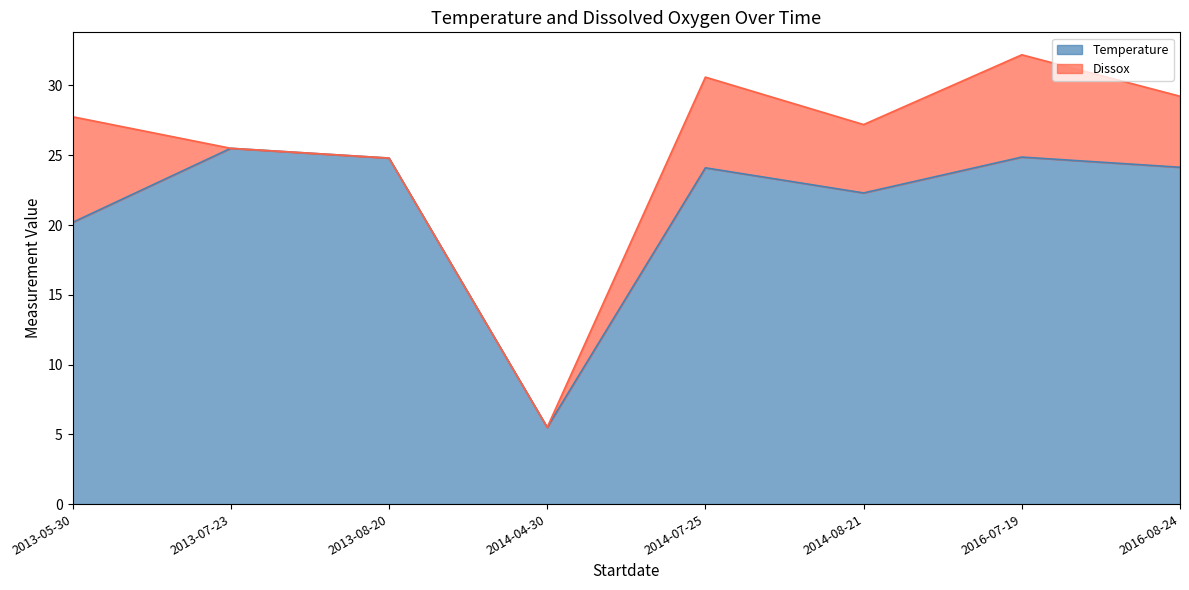

True or false: the data shows 35.6 at 2013-07-23.

False